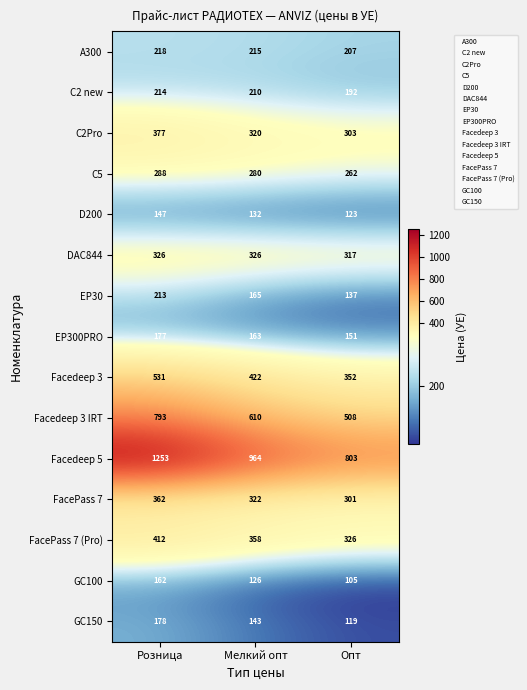

What is the difference between the second highest and minimum values in the Facedeep 3 series?

70